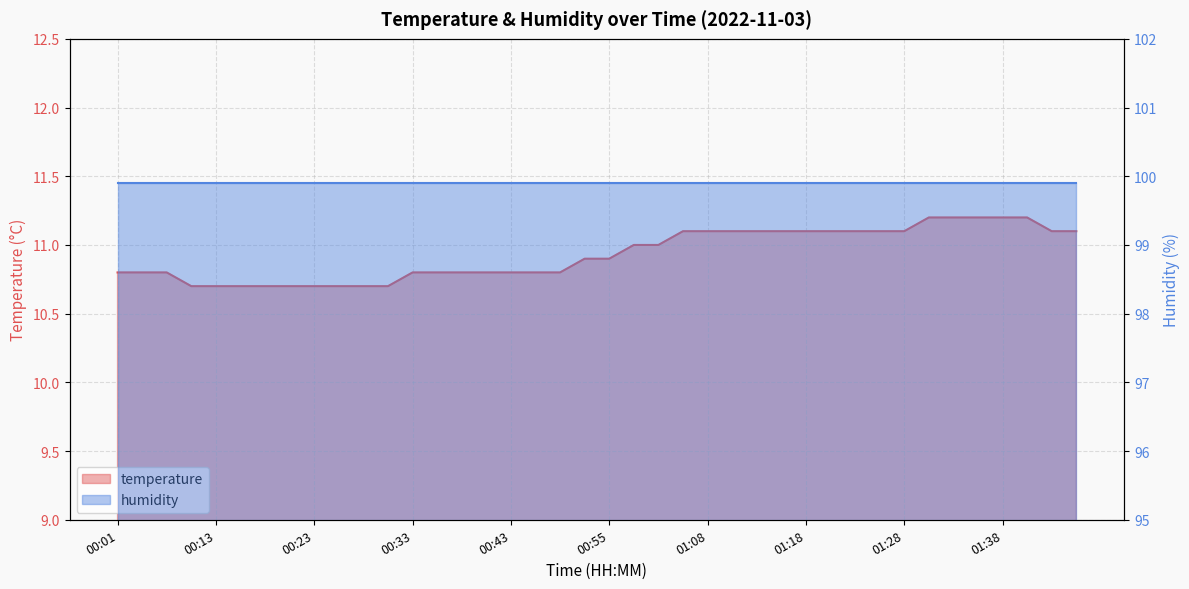

What is the sum of all values?

437.3